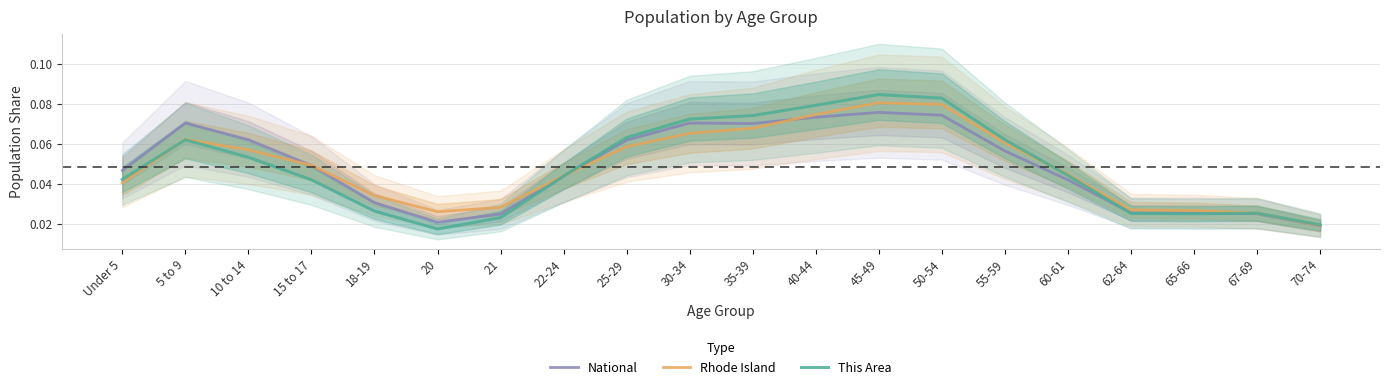

At which category is the sum across all series the highest?

45-49